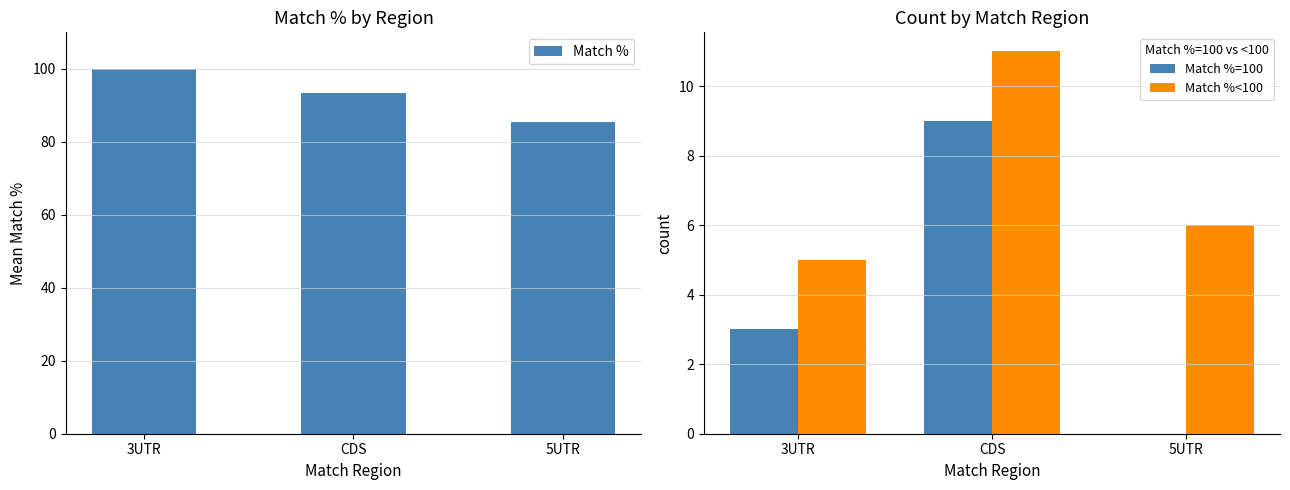

What is the spread (max minus min) of values at CDS?

84.5